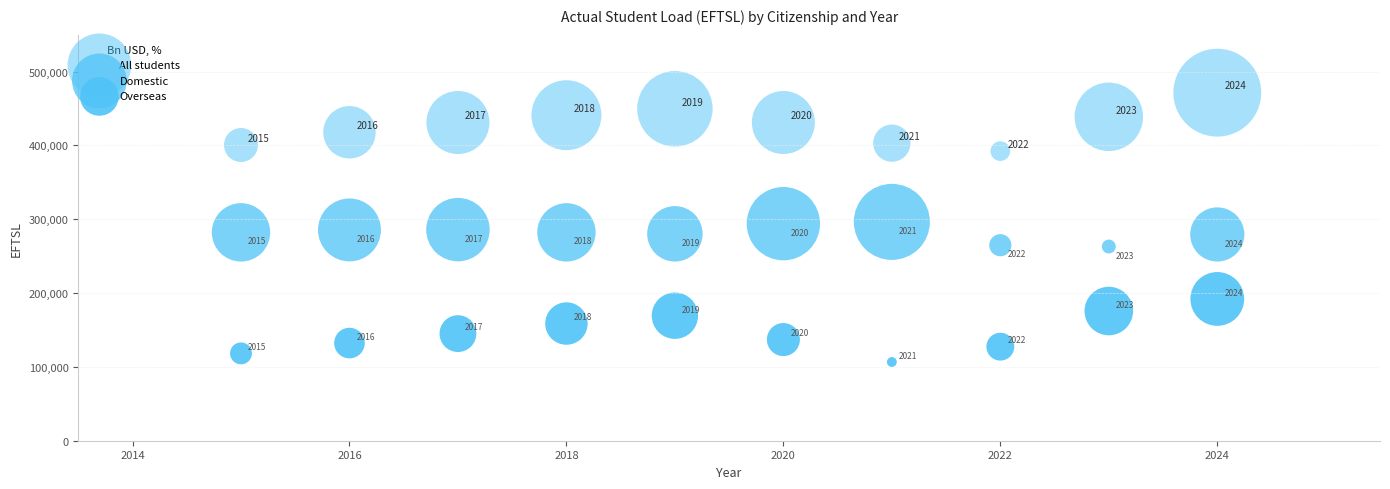

How many points are shown in the scatter plot?

30